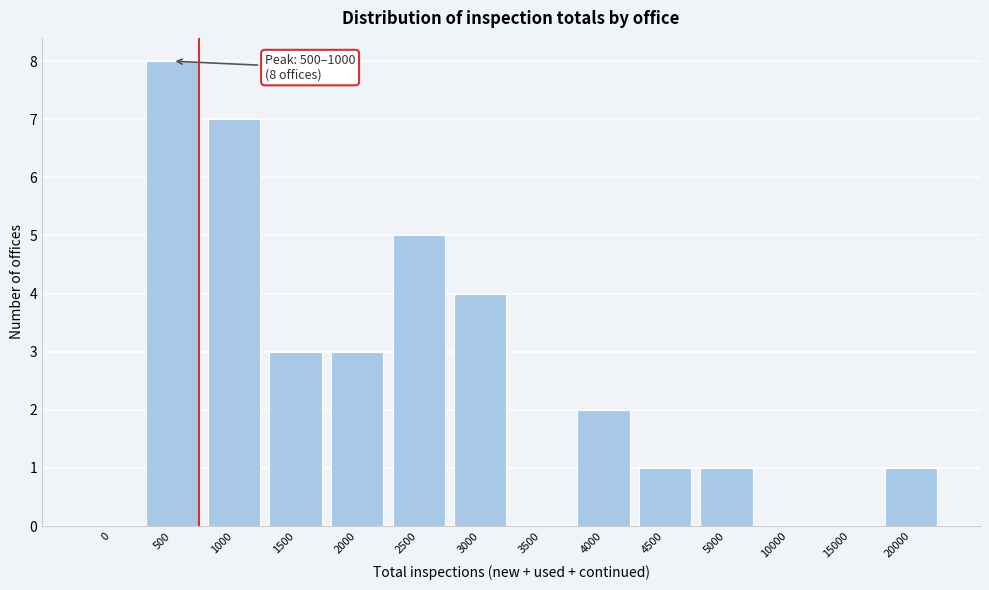

Reading left to right, transcribe all the data shown in this chart.

0=0	500=8	1000=7	1500=3	2000=3	2500=5	3000=4	3500=0	4000=2	4500=1	5000=1	10000=0	15000=0	20000=1